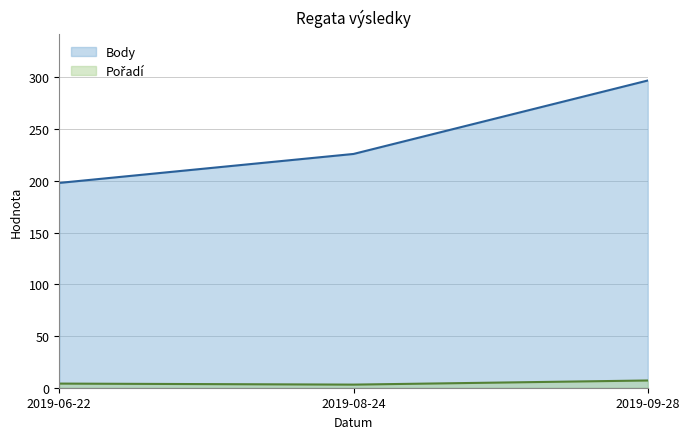

Count the Pořadí values in the range 3 to 7.

3